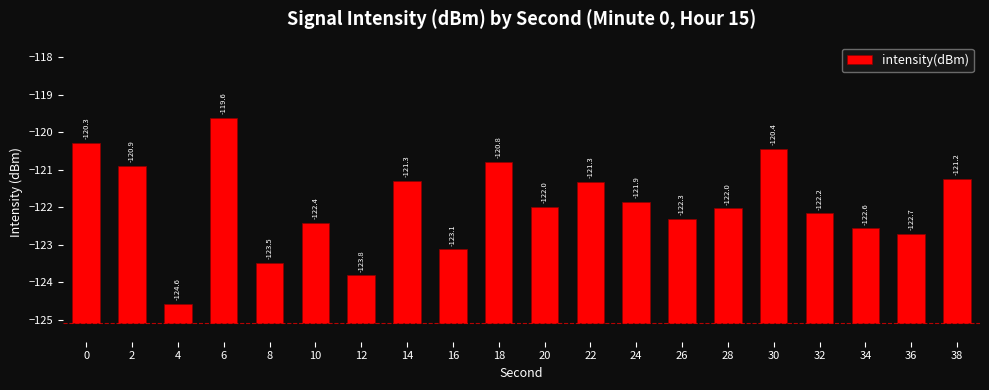

List the labels in order of value, largest first.

6, 0, 30, 18, 2, 38, 14, 22, 24, 20, 28, 32, 26, 10, 34, 36, 16, 8, 12, 4